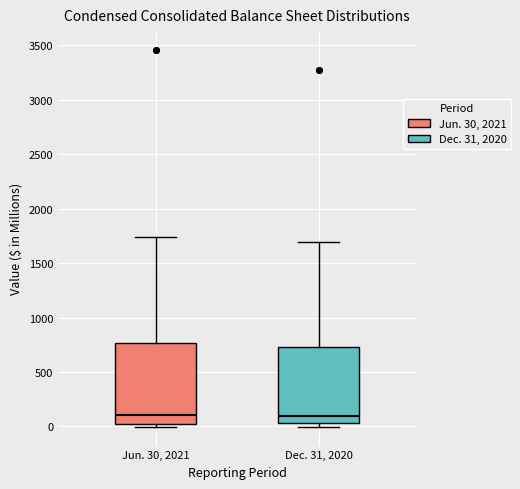

Reading left to right, transcribe this box plot: for each box, give where its median line is, the range the box spans, and where its two whiskers end, as read against the y-axis. The values are not printed on the chart, so give them approximately, as read against the axis.

Jun. 30, 2021: median 100, box 0 to 750, whiskers 0 (just below the box's lower edge) to 1750
Dec. 31, 2020: median 100, box 50 to 750, whiskers 0 to 1700